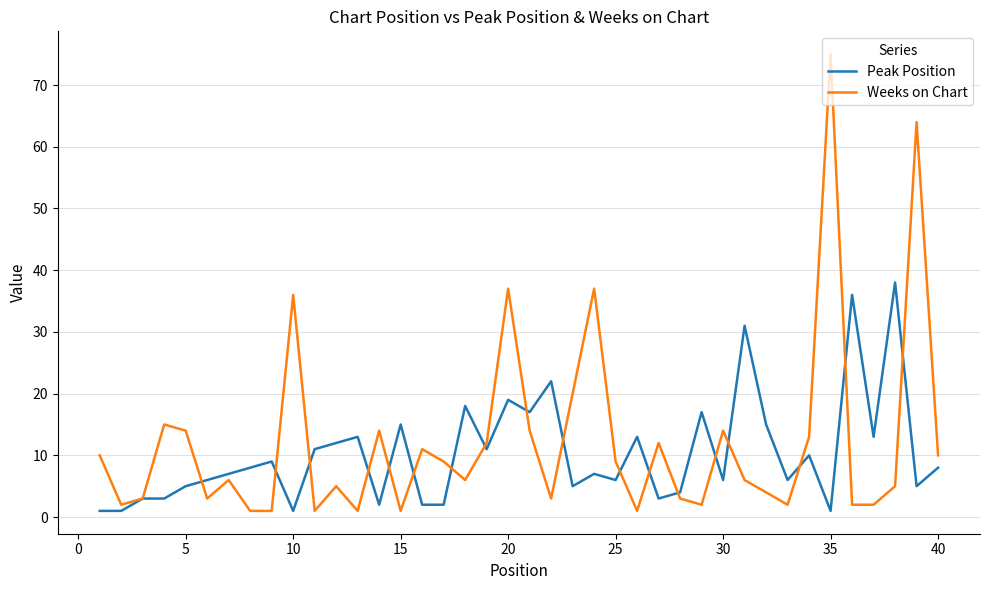

True or false: Weeks on Chart has more than 2 points higher than both neighbors.

True